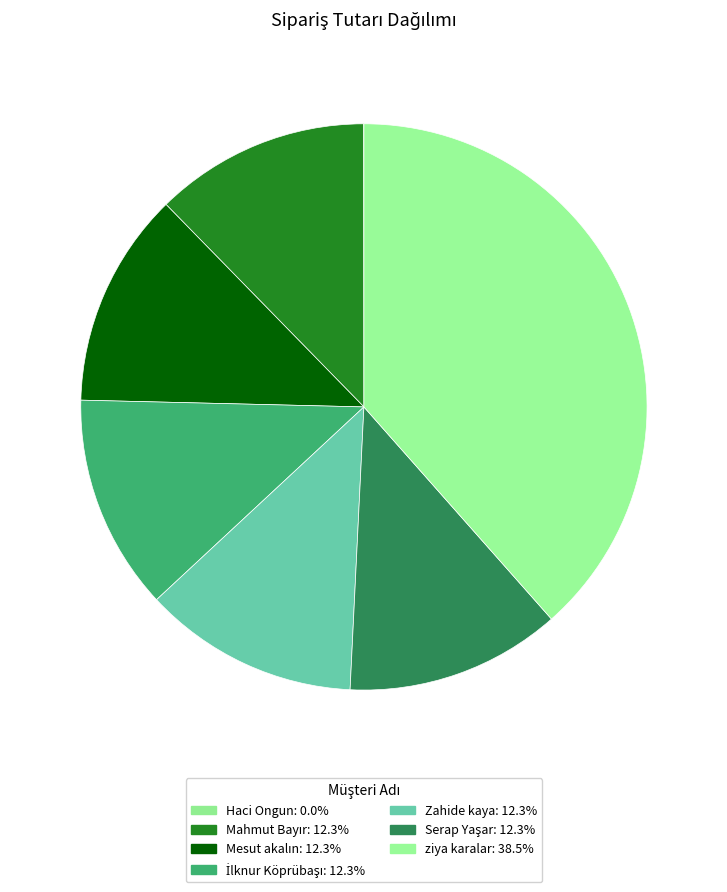

Does any single category account for the majority?

No